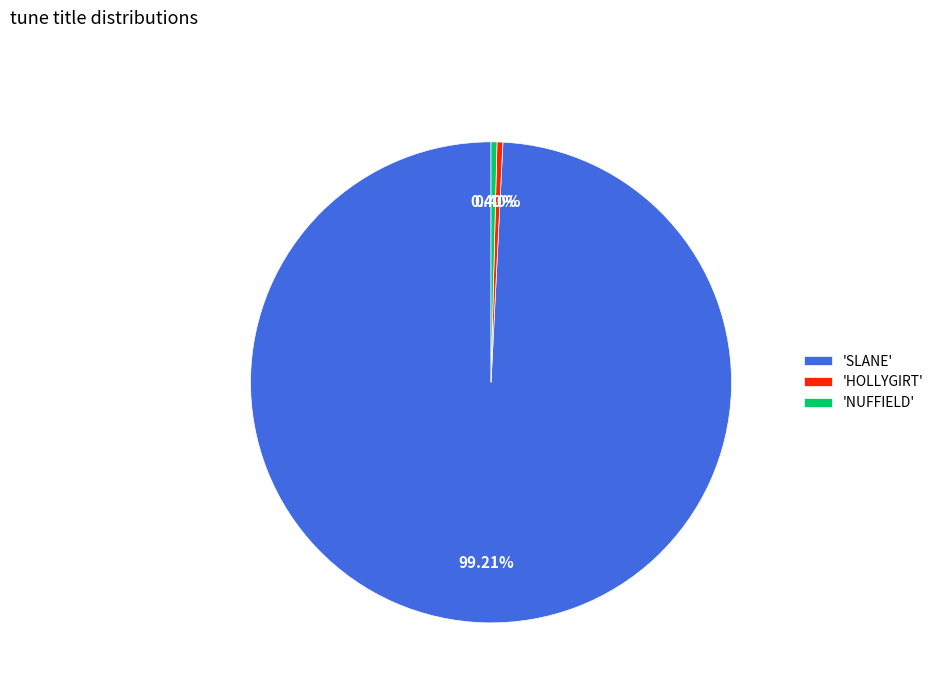

Which category has the biggest portion of the pie?

'SLANE'